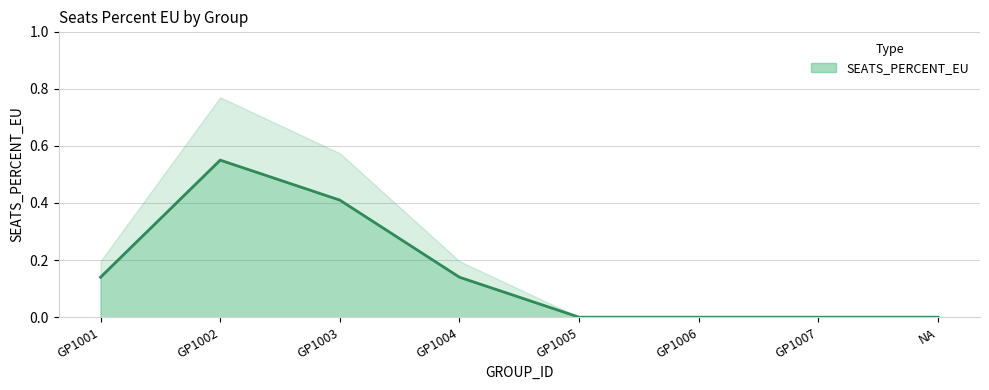

What is the average value?

0.2